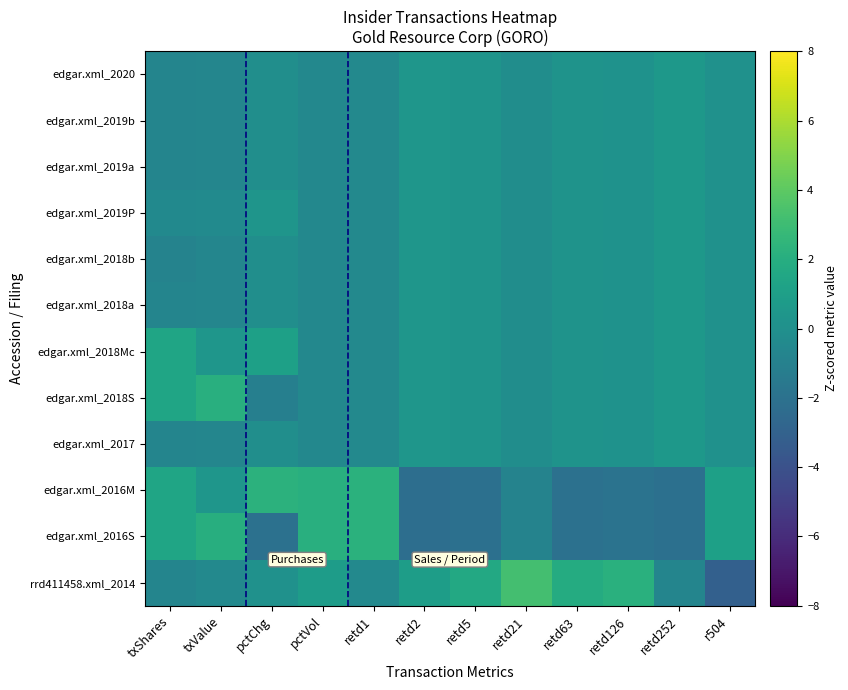

At how many categories does at least one series exceed 0?

12